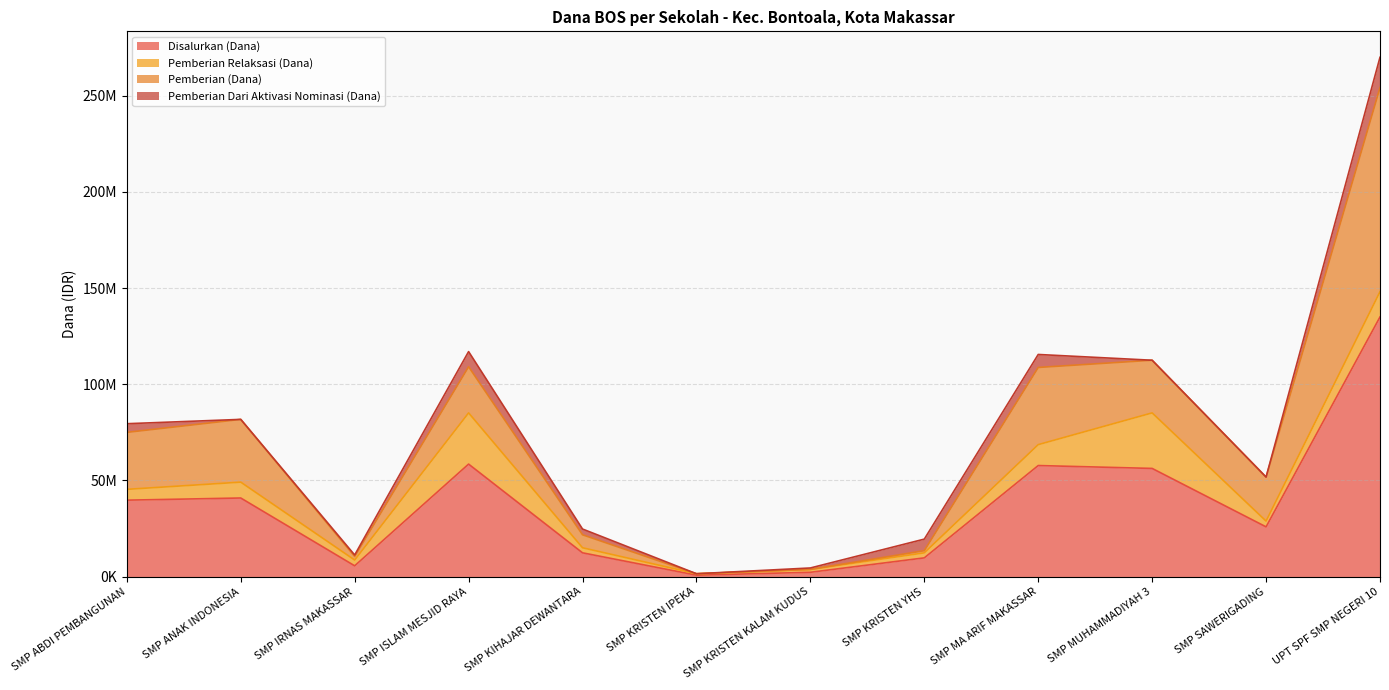

True or false: Pemberian Dari Aktivasi Nominasi (Dana) and Disalurkan (Dana) intersect in this chart.

False